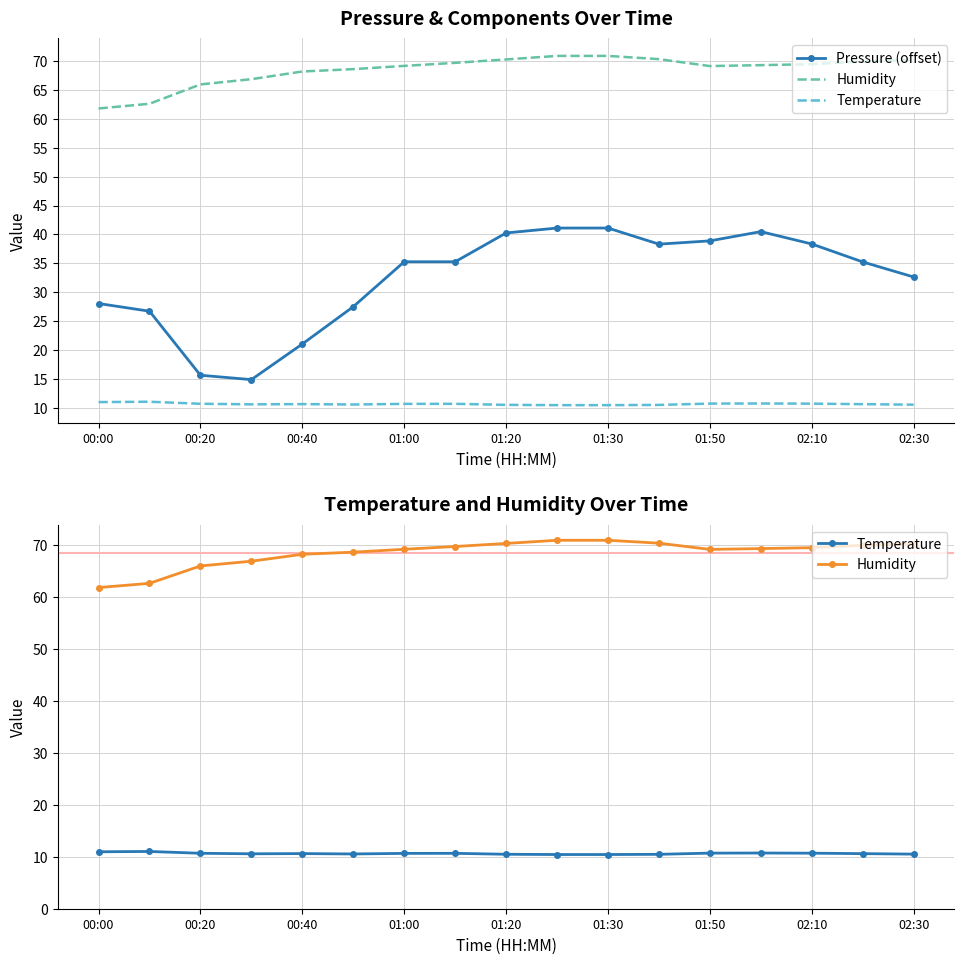

What are all the series names shown in the legend?

Pressure (offset), Humidity, Temperature